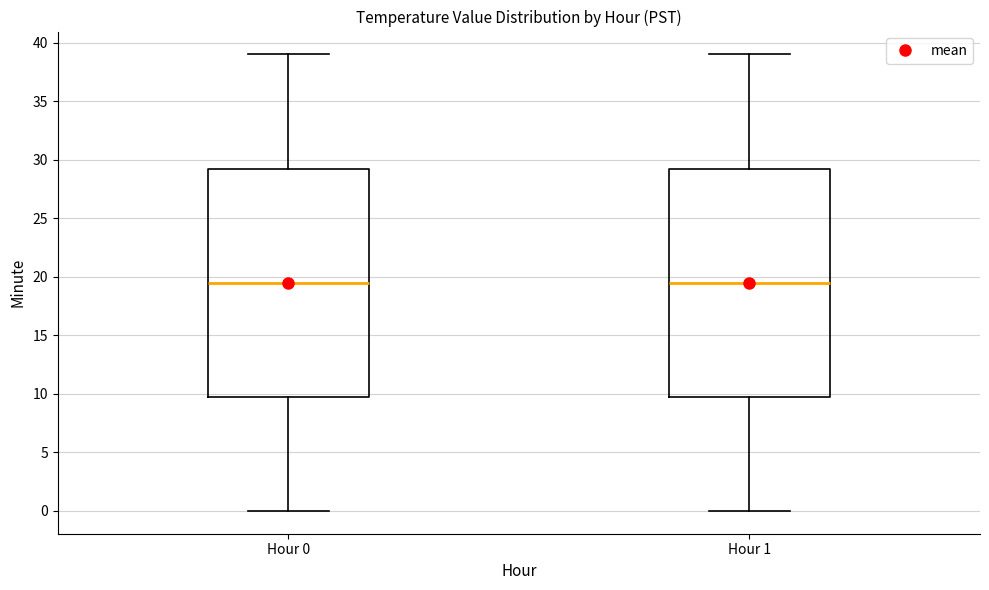

Reading left to right, read every box against the y-axis: the position of its median line, the range the box covers, and the ends of its whiskers. The values are not printed on the chart, so give them approximately, as read against the axis.

Hour 0: median 19.5, box 10.0 to 29.5, whiskers 0.0 to 39.0
Hour 1: median 19.5, box 10.0 to 29.5, whiskers 0.0 to 39.0